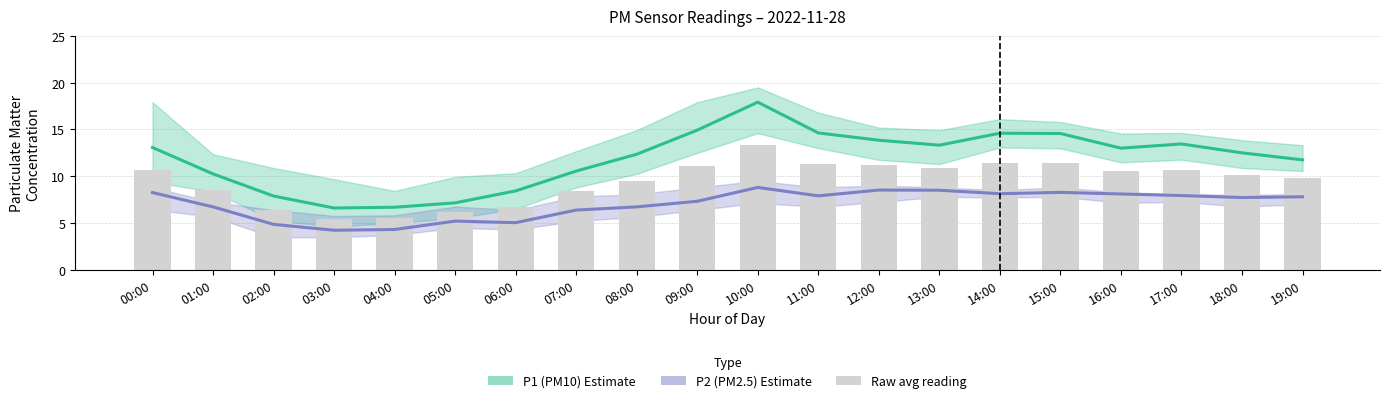

What is the value of the Raw avg reading bar at the 9th from the left?

9.5